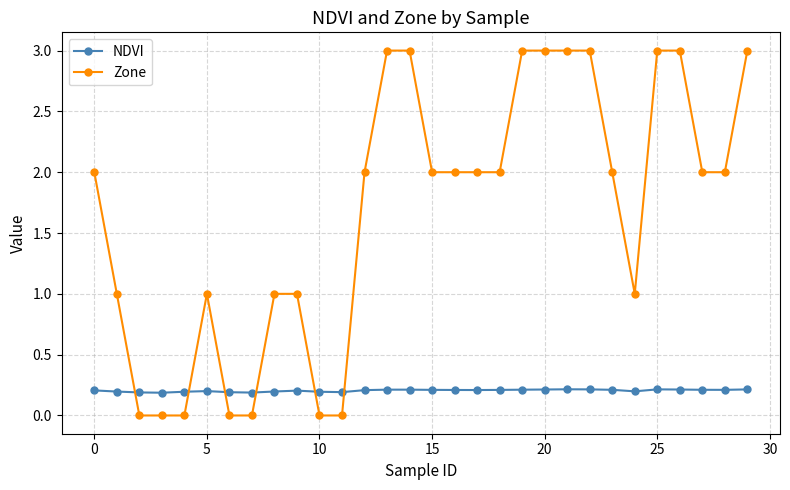

List the series in order of their overall mean, highest first.

Zone, NDVI